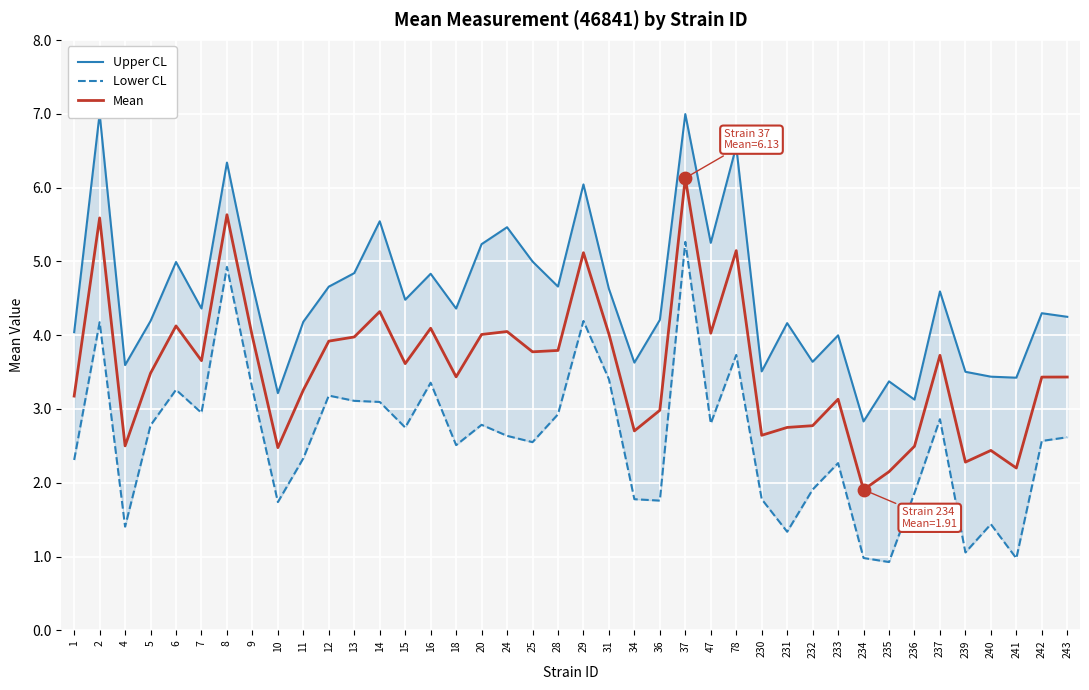

Which series reaches the minimum Y coordinate?

Lower CL